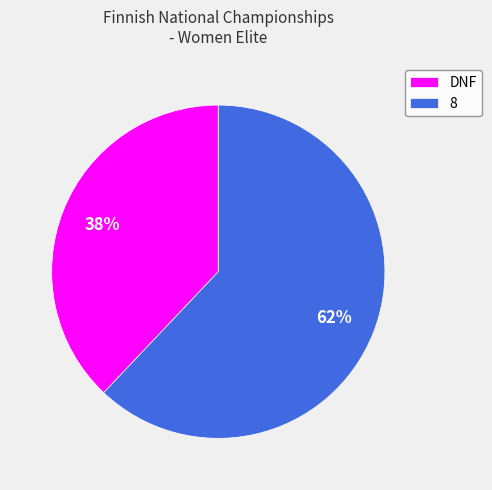

Rank the categories by value from highest to lowest.

8, DNF